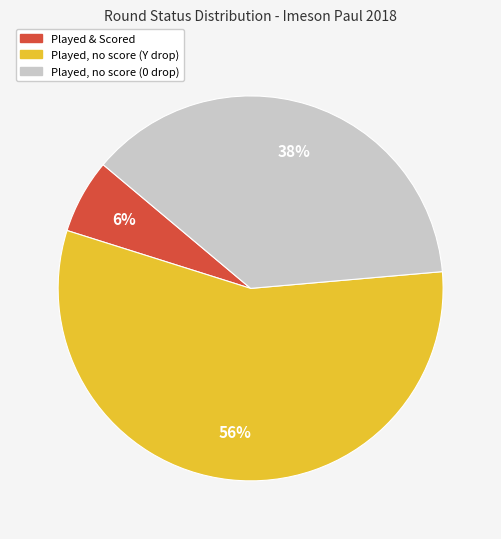

To the nearest percent, what is the difference between the largest and smallest slice percentages?

50%